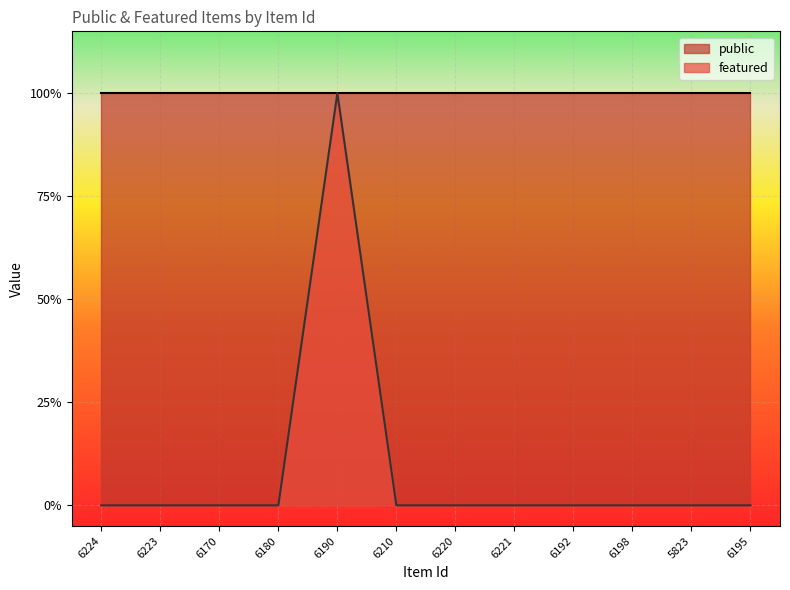

The chart shows a value of 0 at 6180. True or false?

True